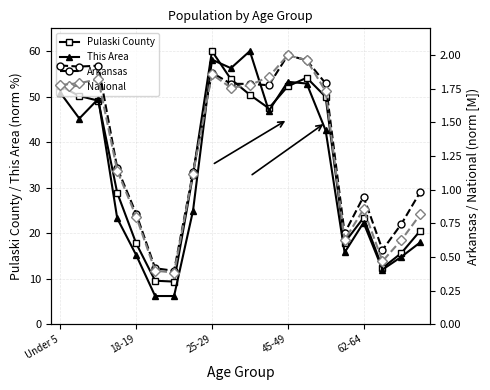

What position from the right is Under 5?

20